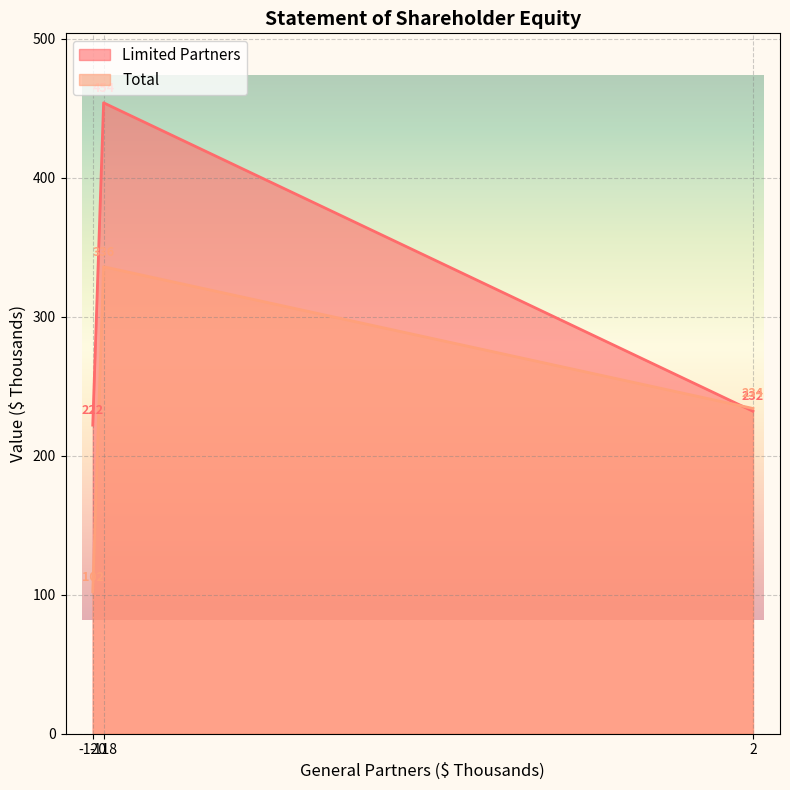

The Limited Partners series shows 134 at Net Income (Loss). True or false?

False